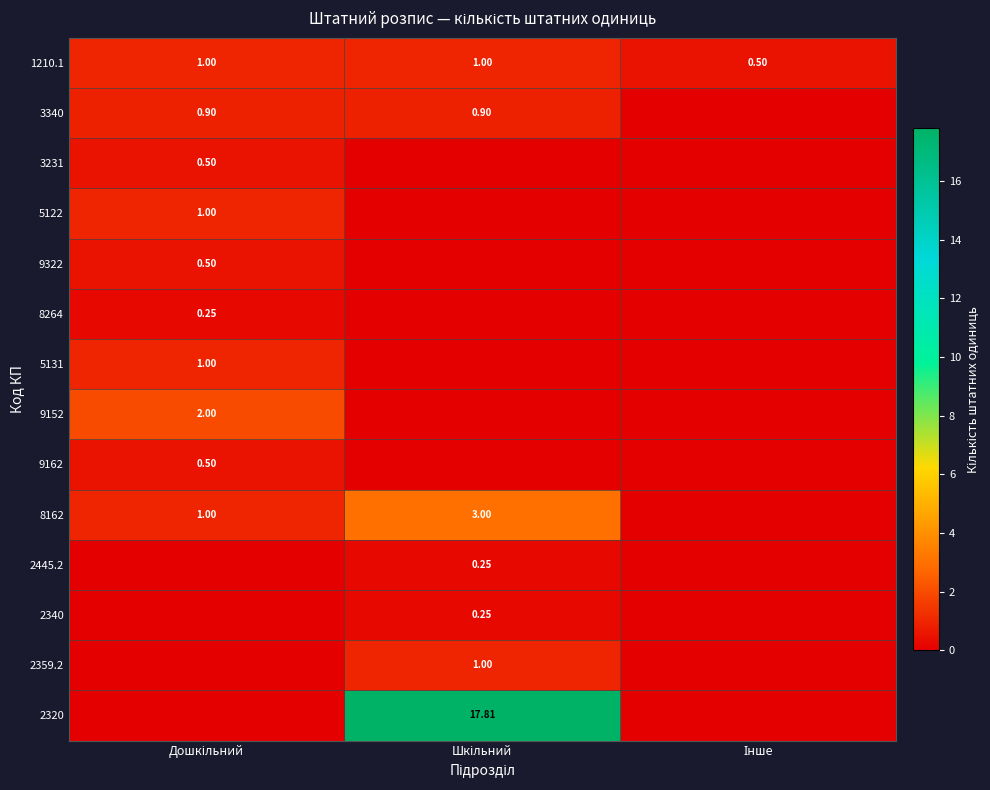

How many data points in 5131 are above 0?

1